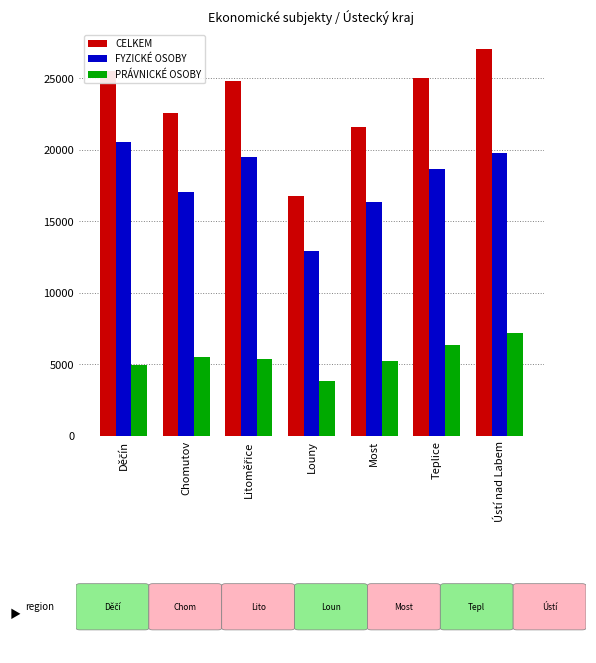

What value does the CELKEM series have at Teplice?

25003